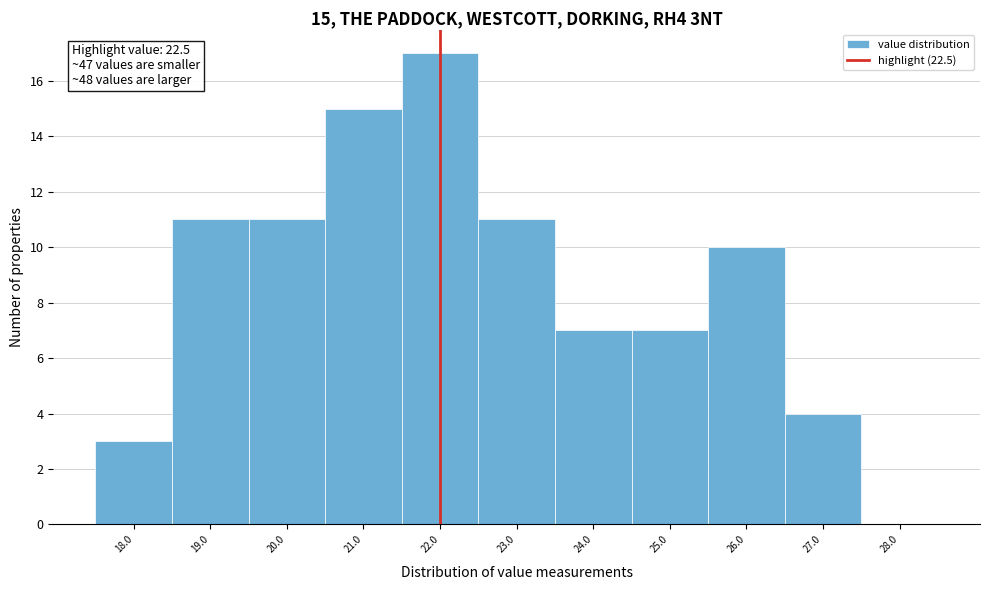

Reading left to right, transcribe all the data shown in this chart.

18.0=3	19.0=11	20.0=11	21.0=15	22.0=17	23.0=11	24.0=7	25.0=7	26.0=10	27.0=4	28.0=0